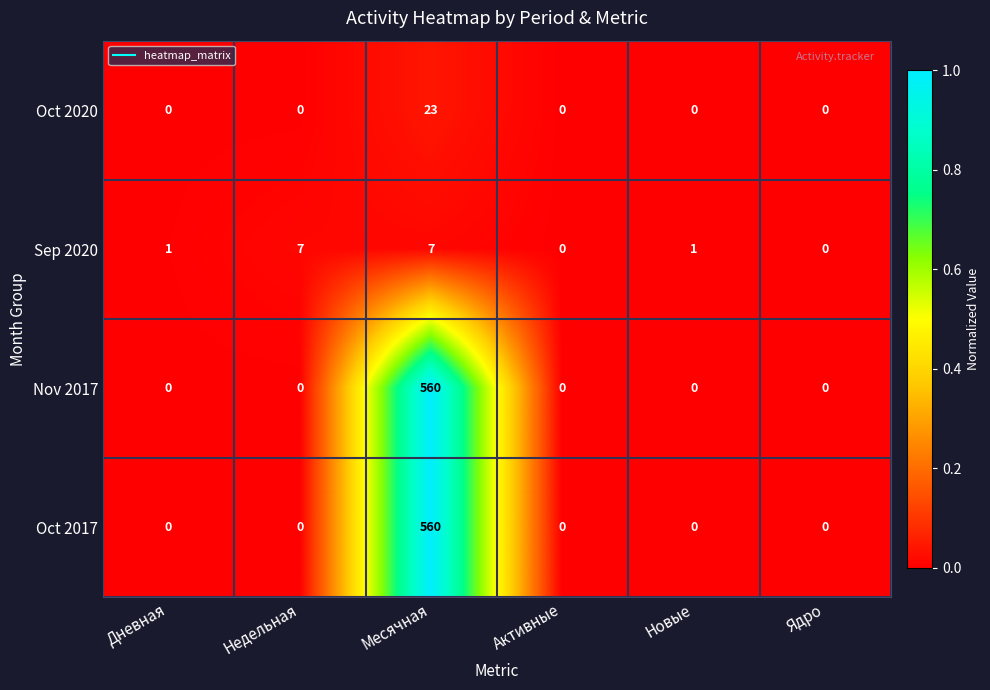

Which series changed the most between Недельная and Новые?

Sep 2020